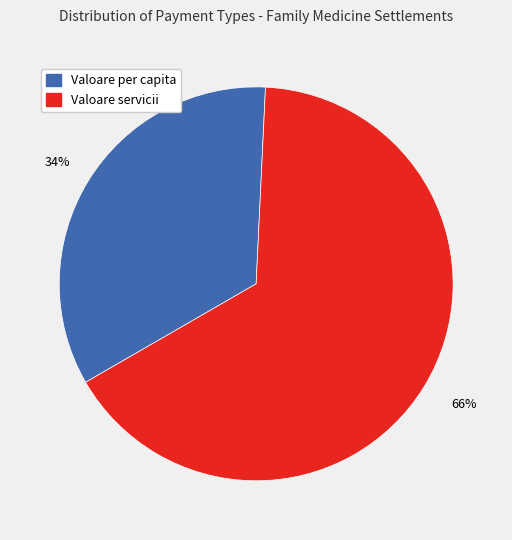

Combined, do Valoare servicii and Valoare per capita account for over 50%?

Yes